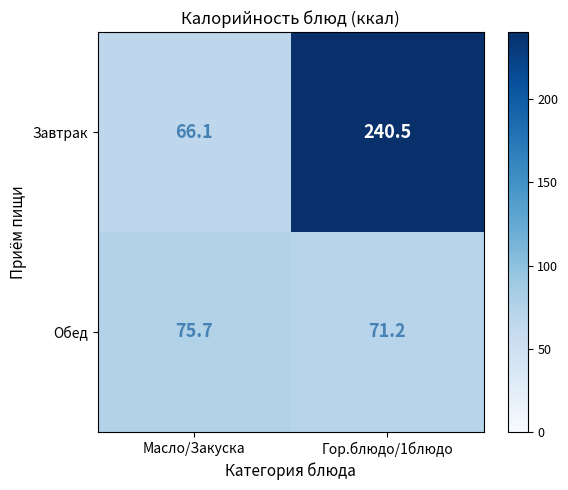

List the series in order of their peak value, highest first.

Завтрак, Обед